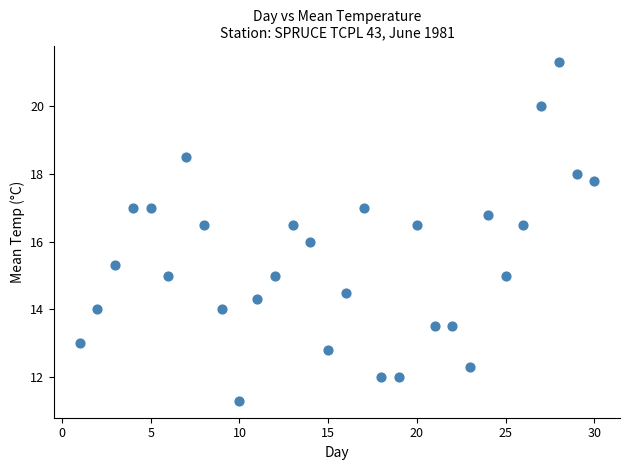

What is the range of X values (max minus min)?

29.0